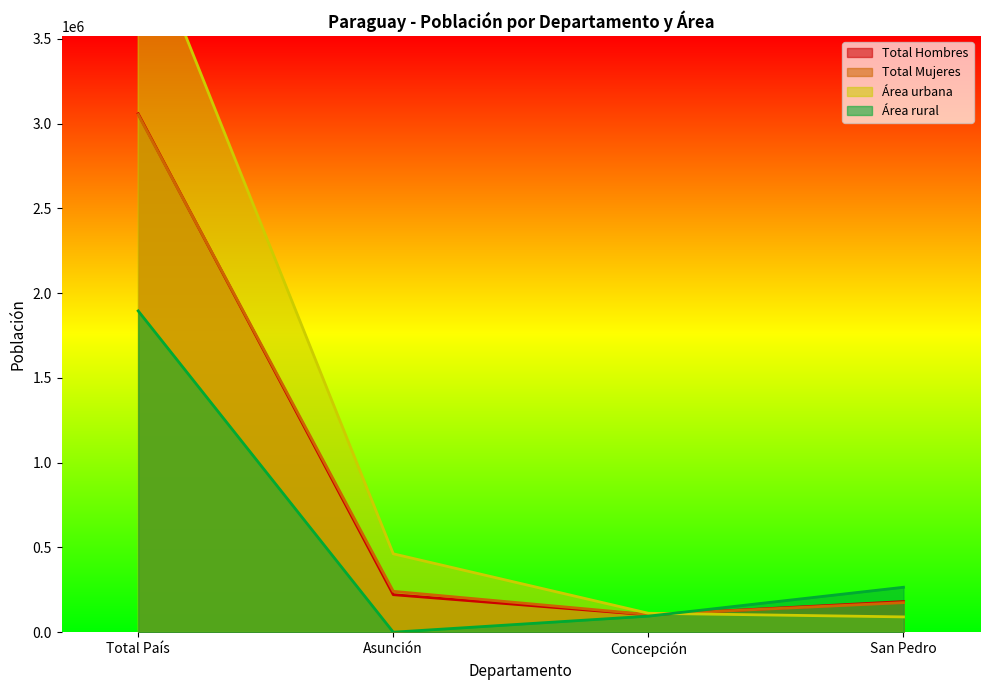

Between Concepción and San Pedro, which series saw the biggest shift?

Área rural